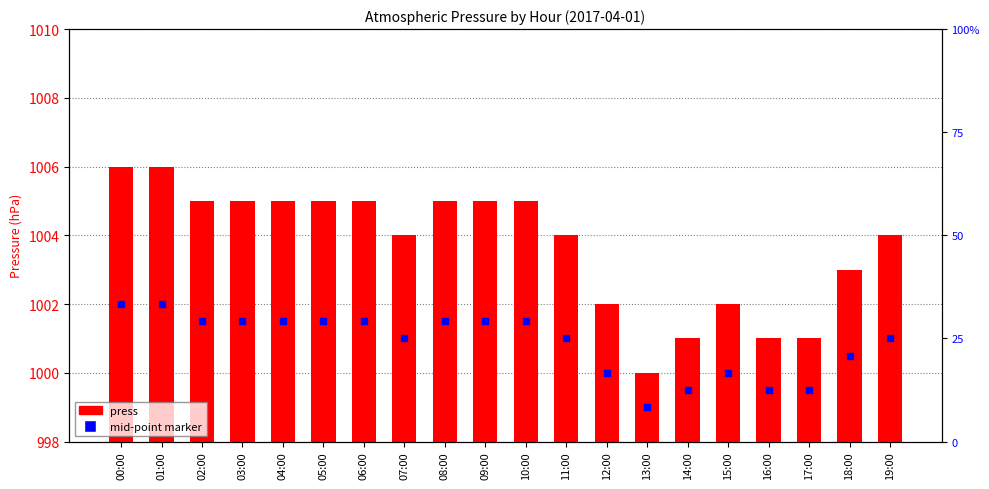

What are all the series names shown in the legend?

press, mid-point marker